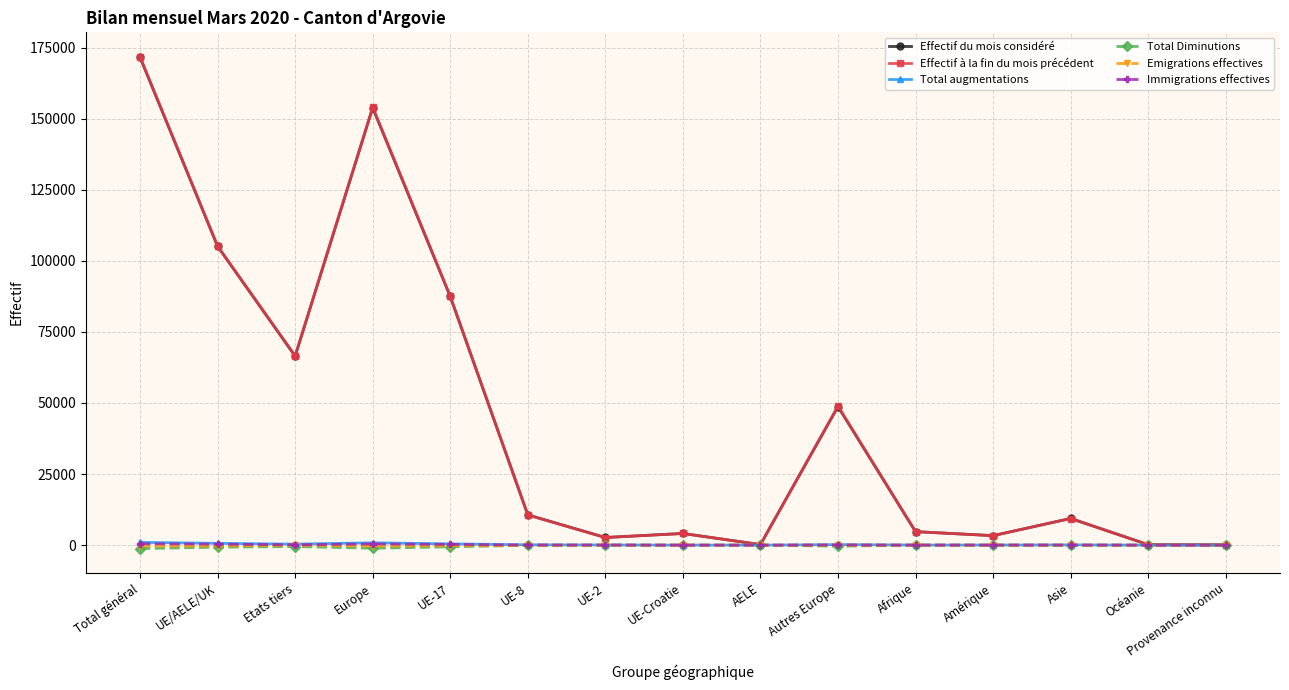

What is the spread (max minus min) of values at Océanie?

164